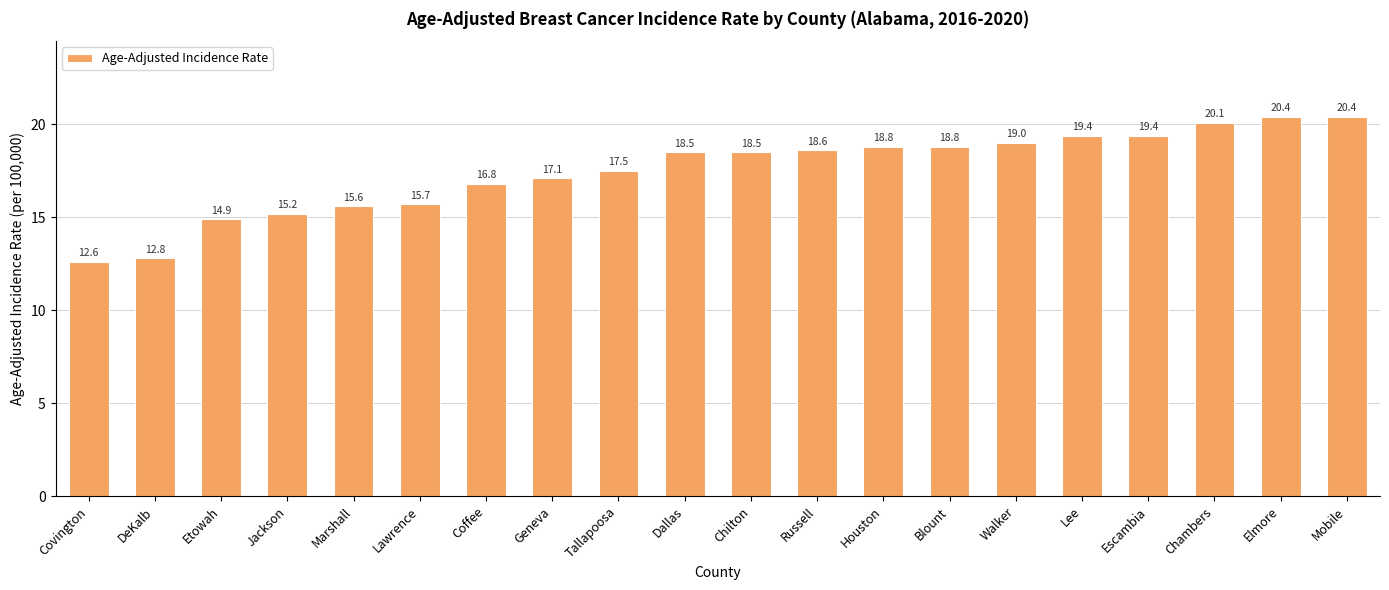

What is the average value?

17.5